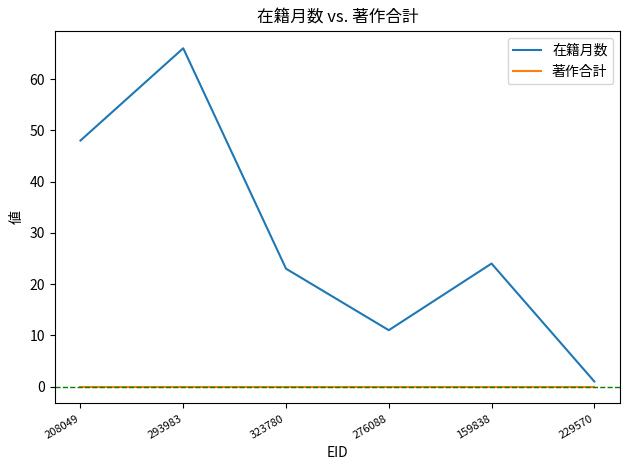

List the series in order of their peak value, highest first.

在籍月数, 著作合計